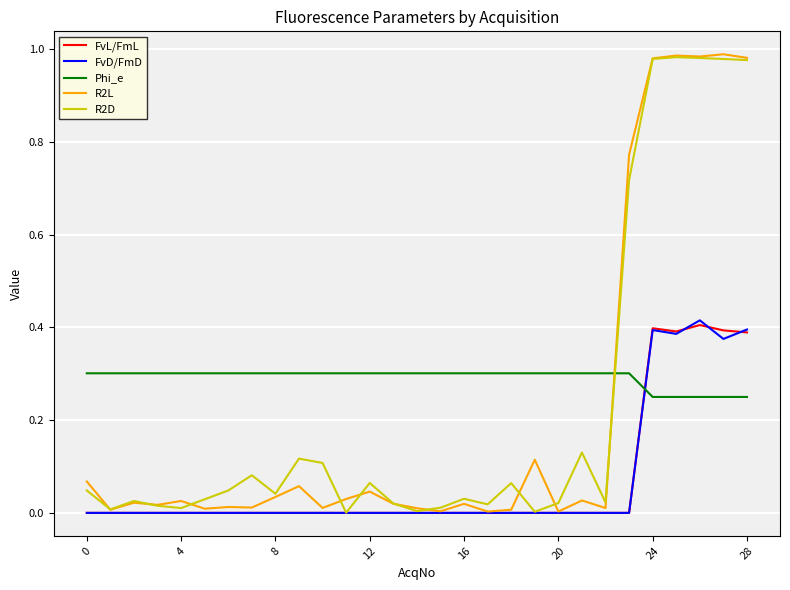

After their last crossing, which series has the higher values: FvD/FmD or Phi_e?

FvD/FmD